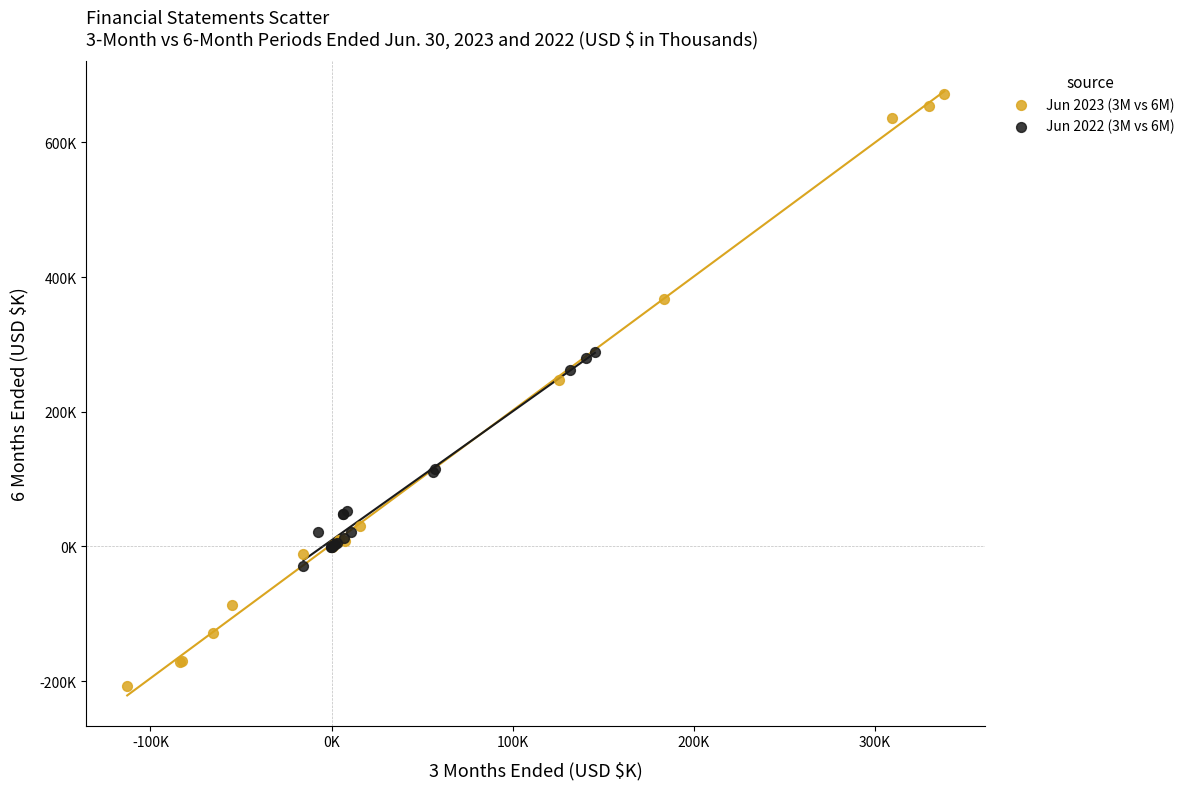

Which series has the largest Y range (max minus min)?

Jun 2023 (3M vs 6M)